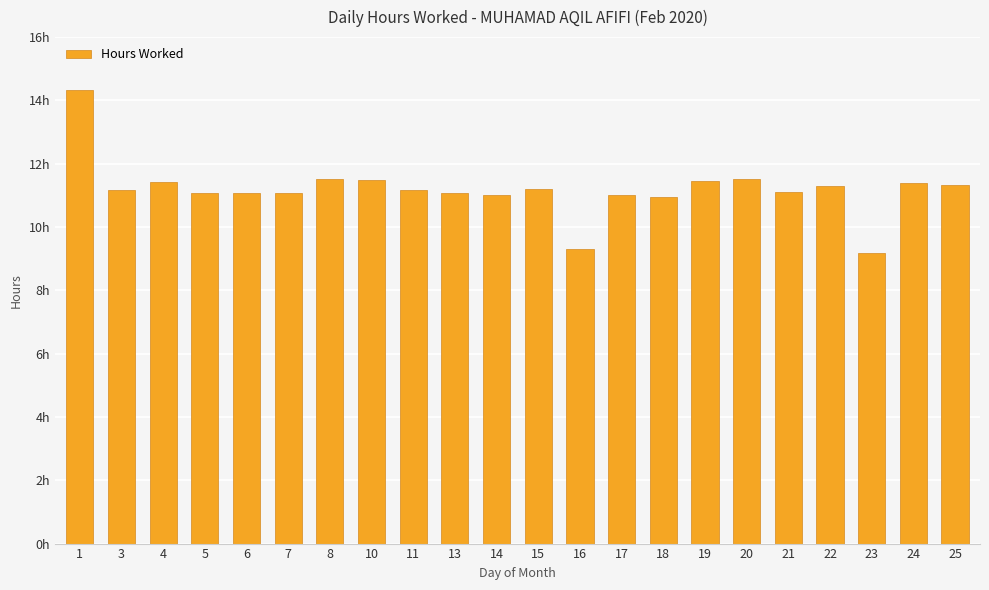

What is the difference between the values at 22 and 24?

0.1